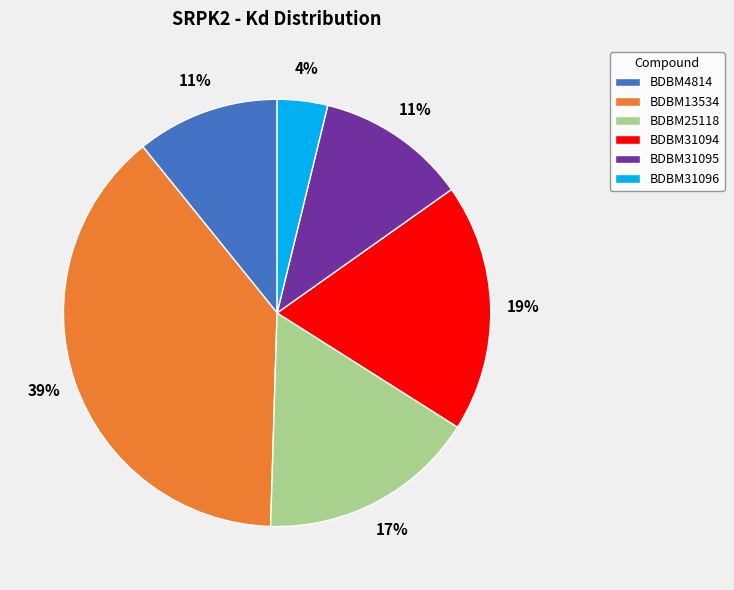

The BDBM25118 slice represents 17% of the pie. True or false?

True